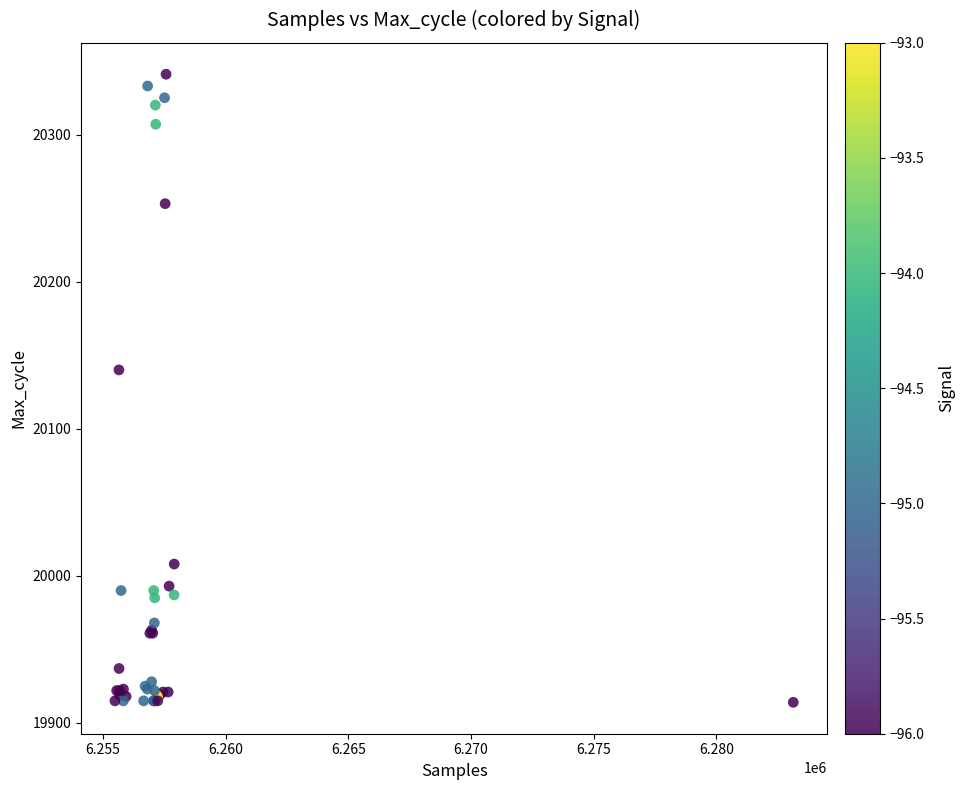

What Y value in the scatter plot is closest to 20127?

20140